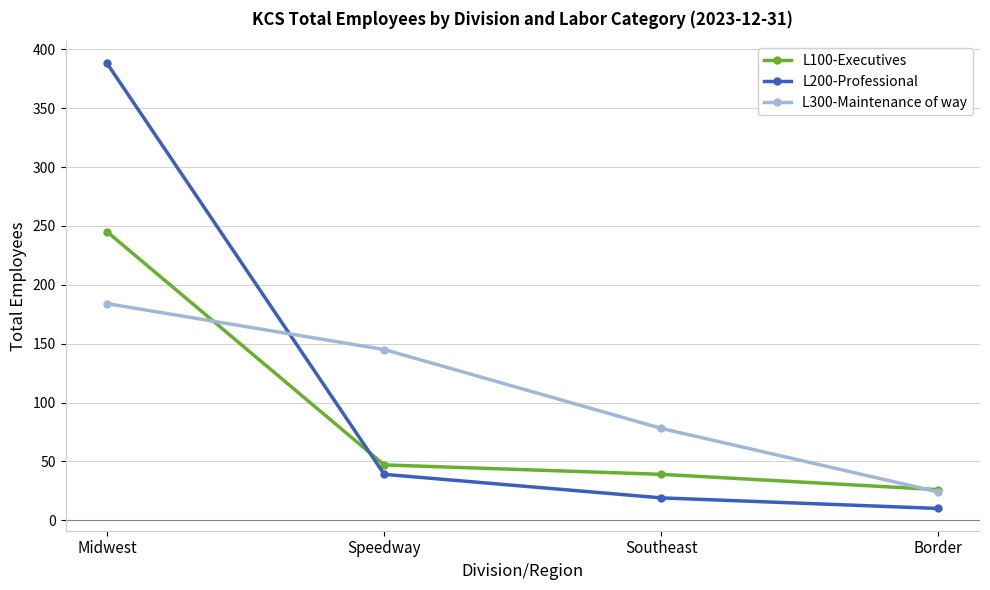

What is the total value across all series at Midwest?

817